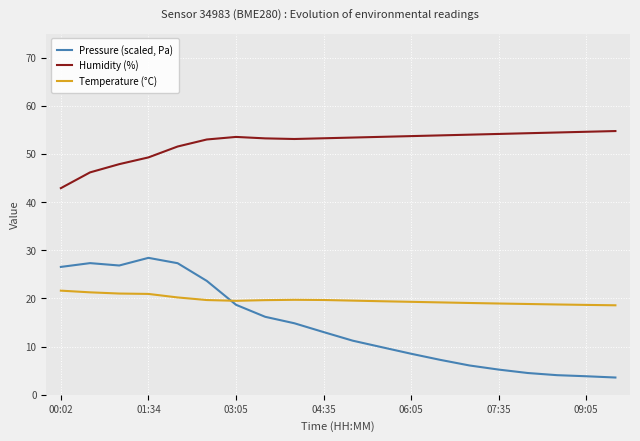

True or false: Humidity (%) and Temperature (°C) intersect in this chart.

False